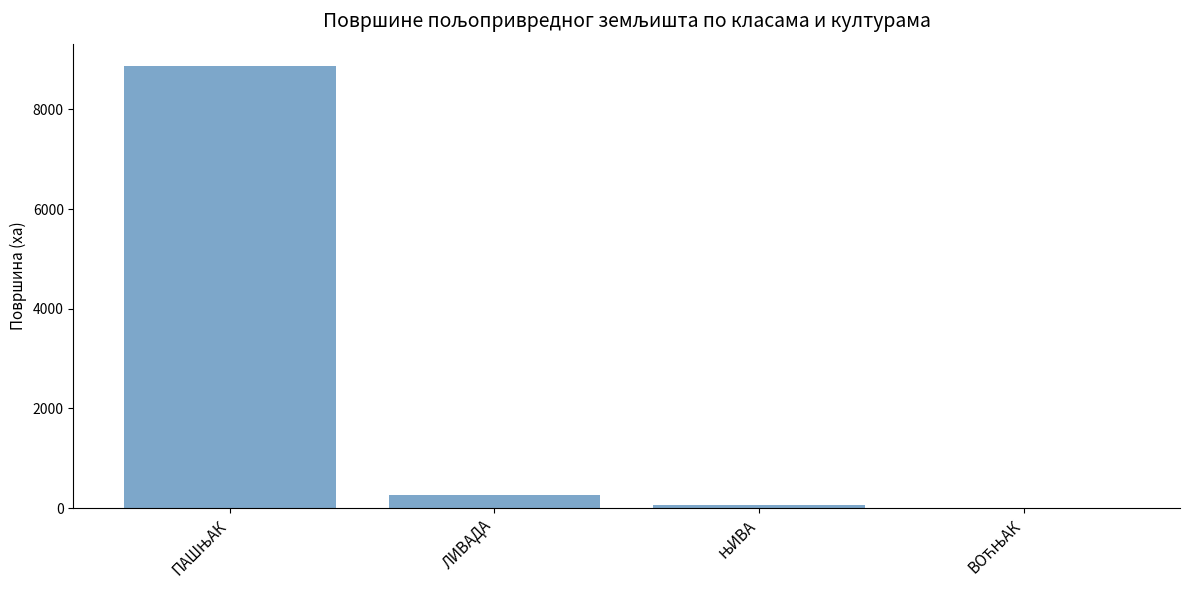

At which label is the value closest to 4438?

ЛИВАДА